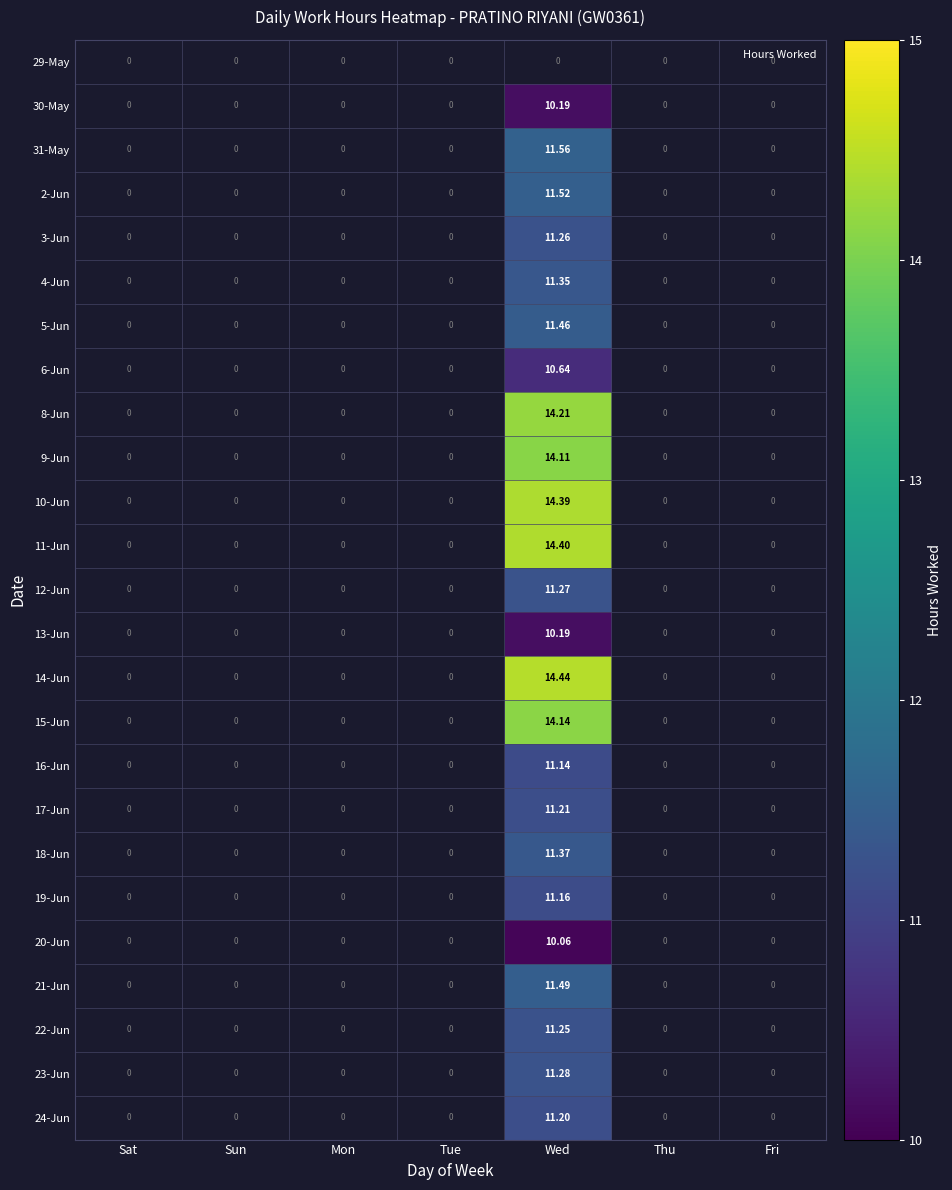

How many positive values does the 31-May series have?

1